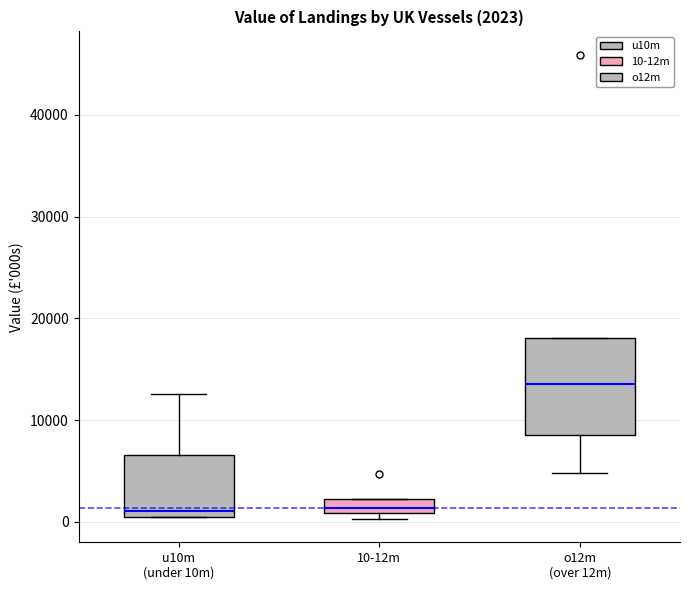

Which box is the tallest, from its lower edge to its upper edge?

o12m (over 12m)